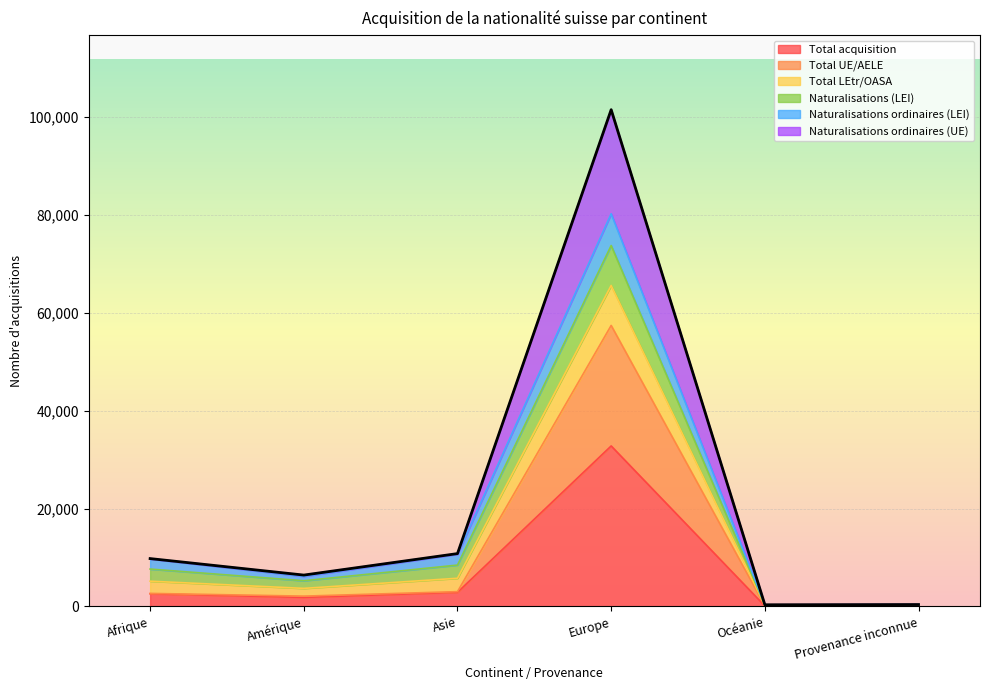

At which label does Total acquisition reach its peak?

Europe